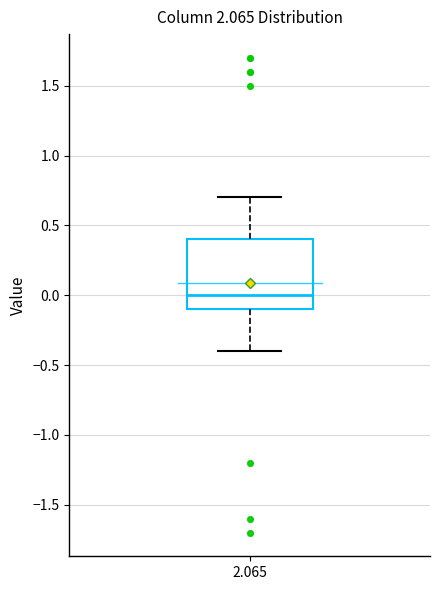

Where is the lower edge of the box at x = 2.065 on the y-axis? The values are not printed on the chart, so give them approximately, as read against the axis.

-0.1